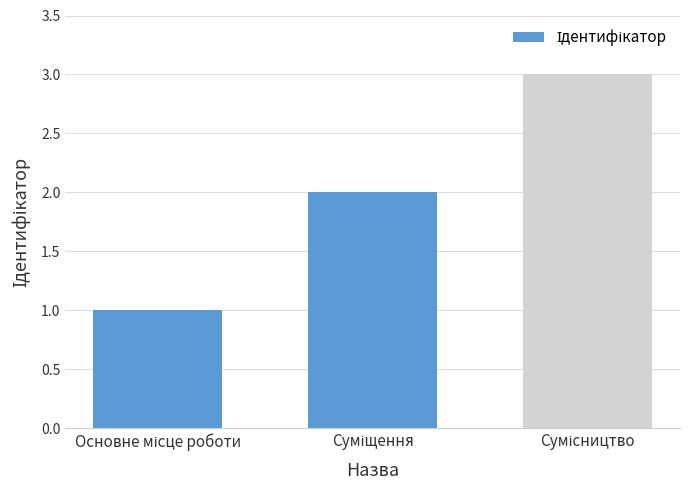

What is the minimum value shown in the chart?

1